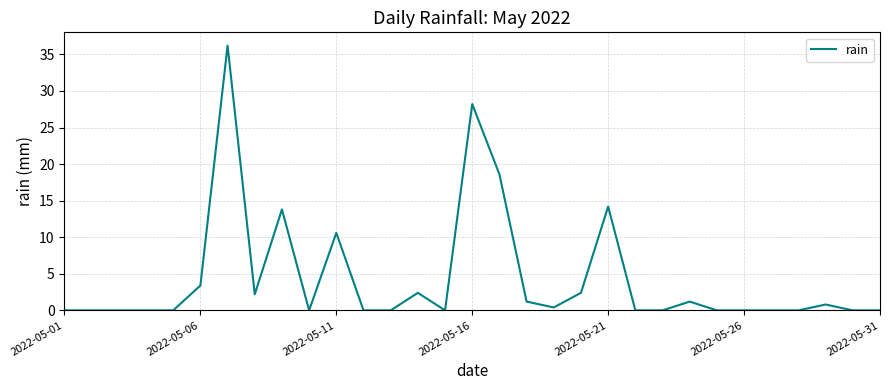

What is the maximum value shown in the chart?

36.2